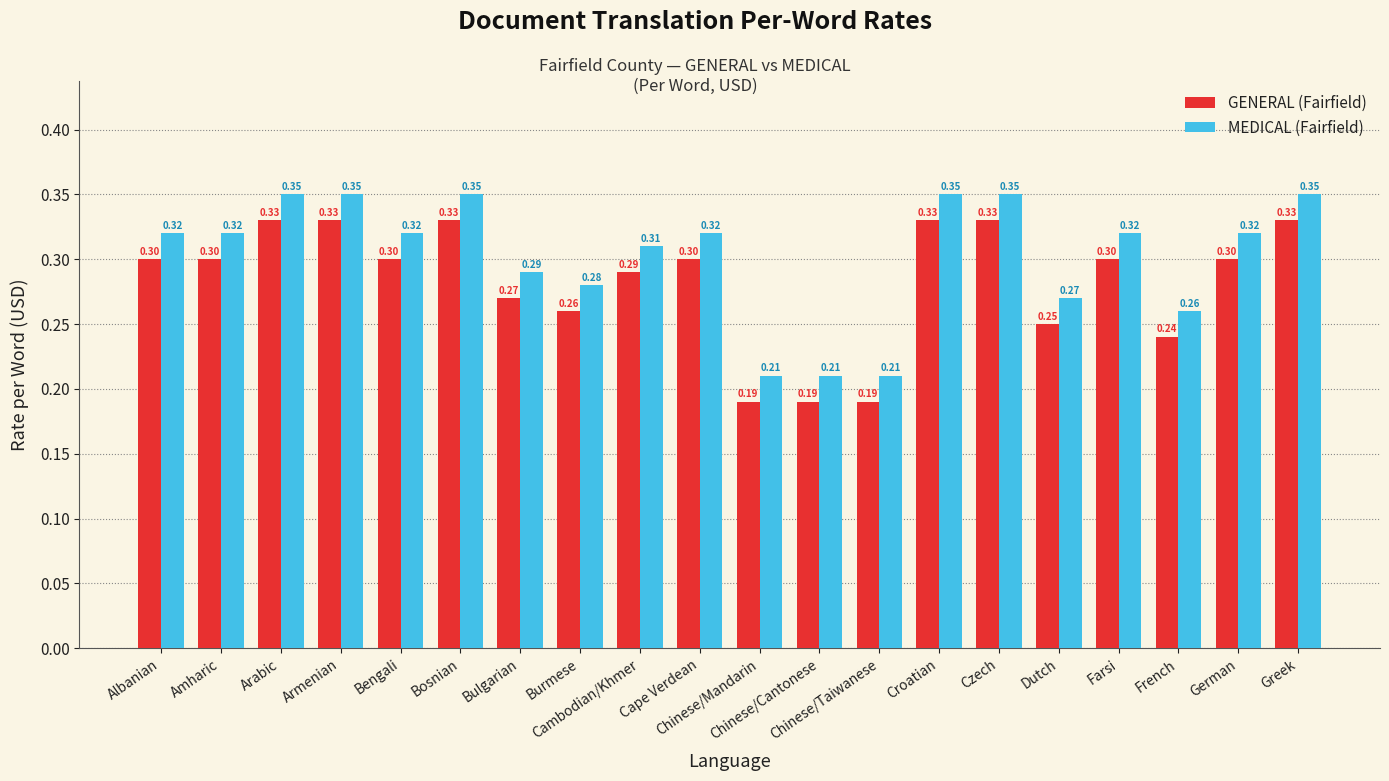

How many groups of bars are there?

20